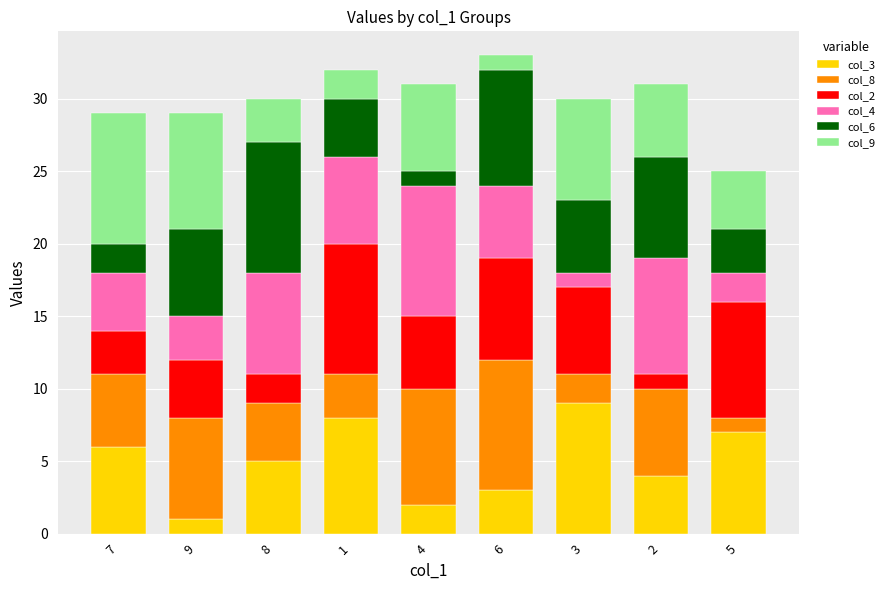

Is it true that col_3 equals 3 at 8?

False